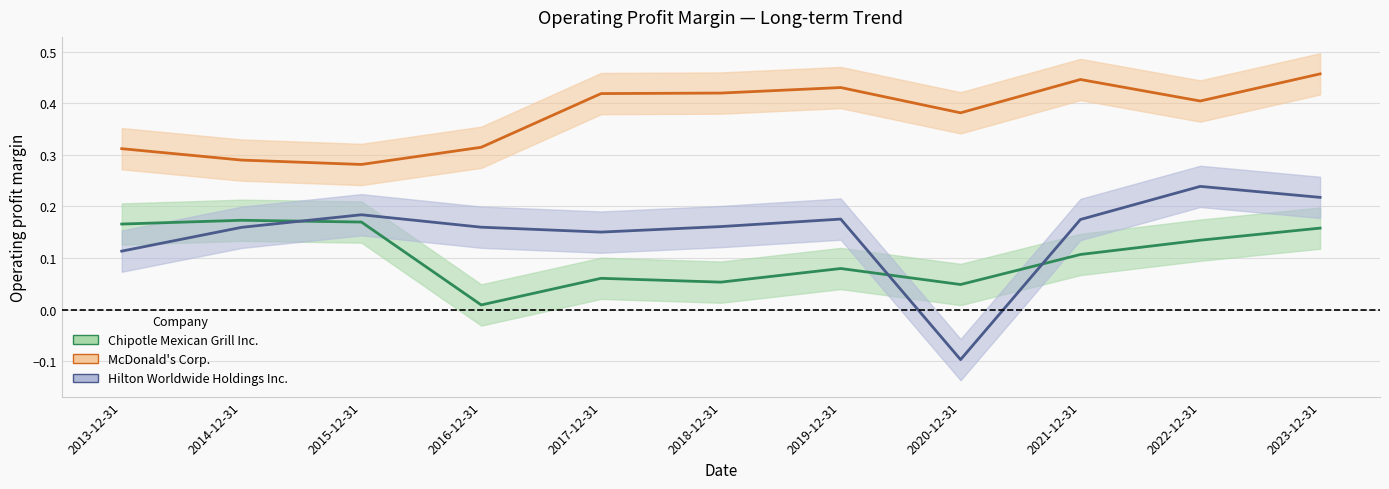

At which category is the sum across all series the highest?

2023-12-31